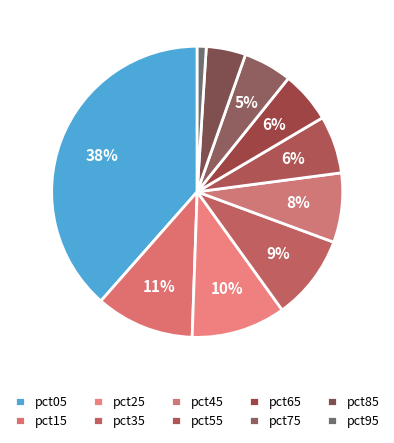

Is the sum of pct55 and pct45 greater than half?

No